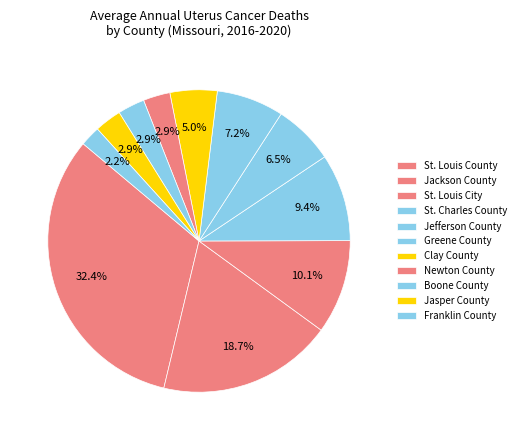

Is St. Charles County the majority of the pie?

No